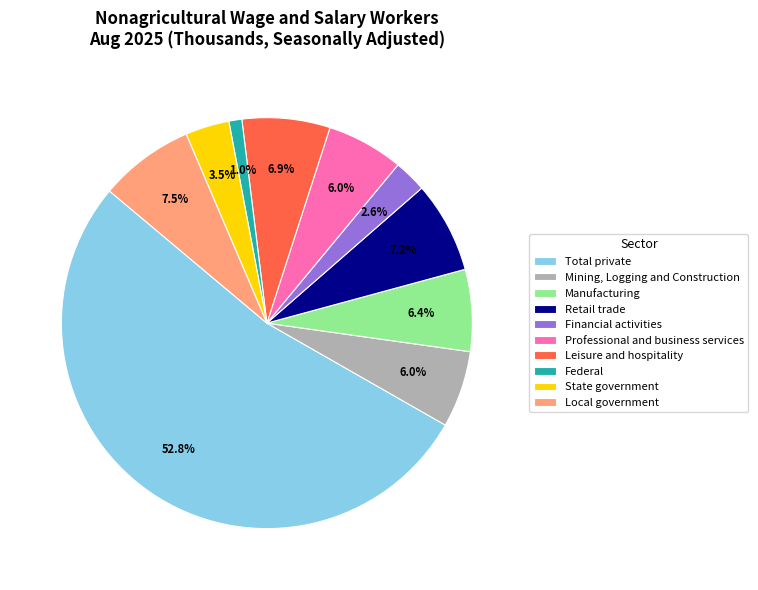

Do Professional and business services and Manufacturing together represent more than half of the pie?

No